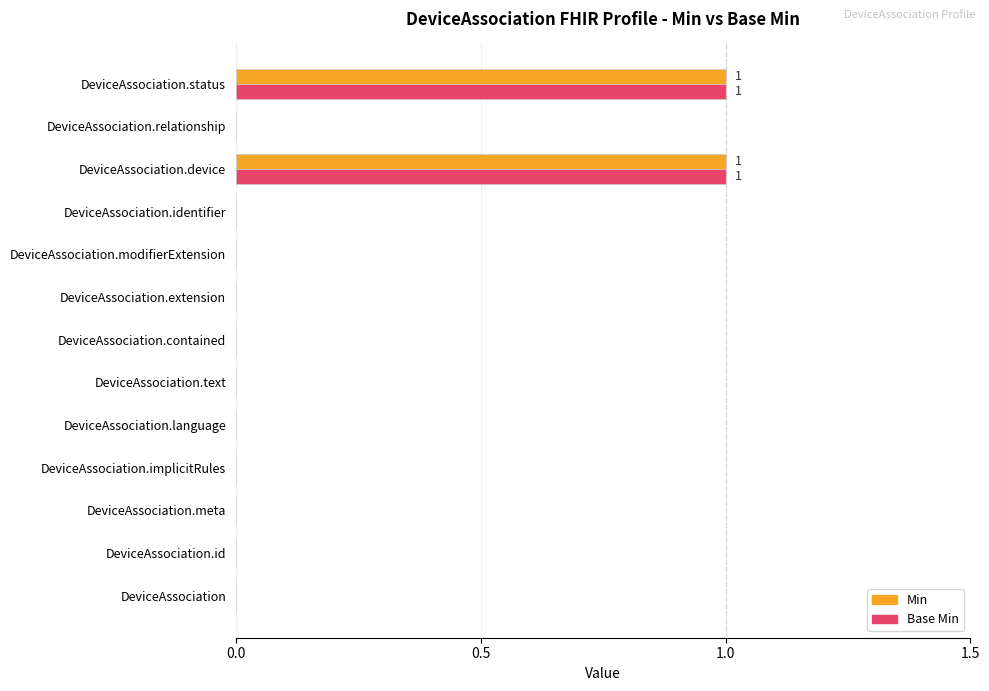

Is it true that Base Min equals 1 at DeviceAssociation.extension?

False